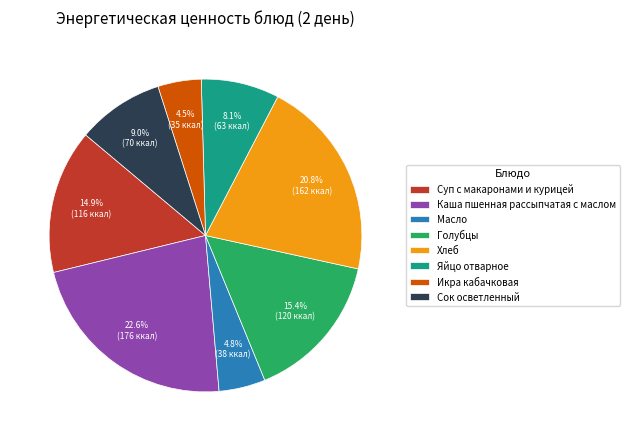

Which slice is the largest?

Каша пшенная рассыпчатая с маслом